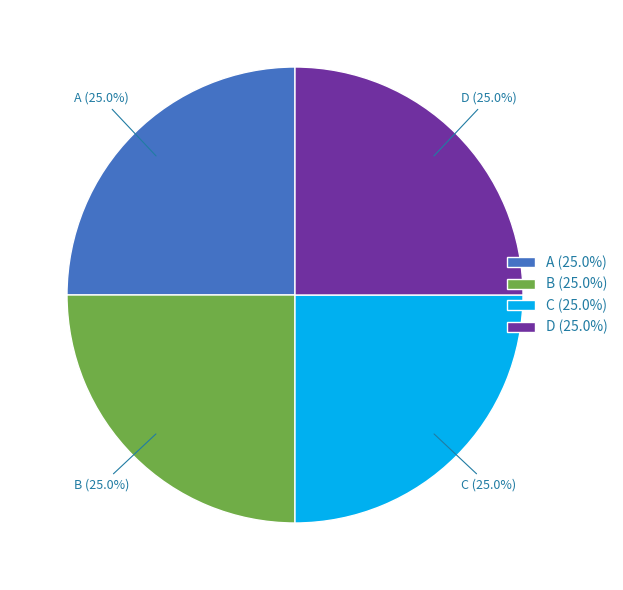

Is there any slice that represents more than half of the pie?

No